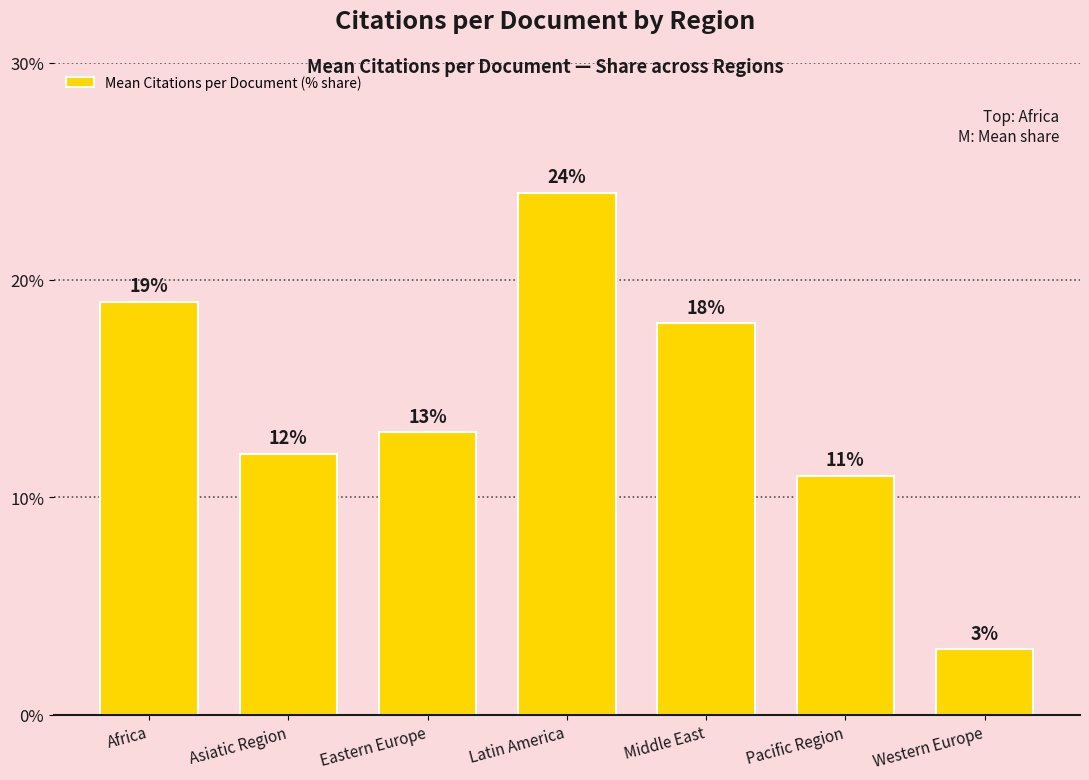

Reading left to right, what are all the values shown in this chart?

19	12	13	24	18	11	3